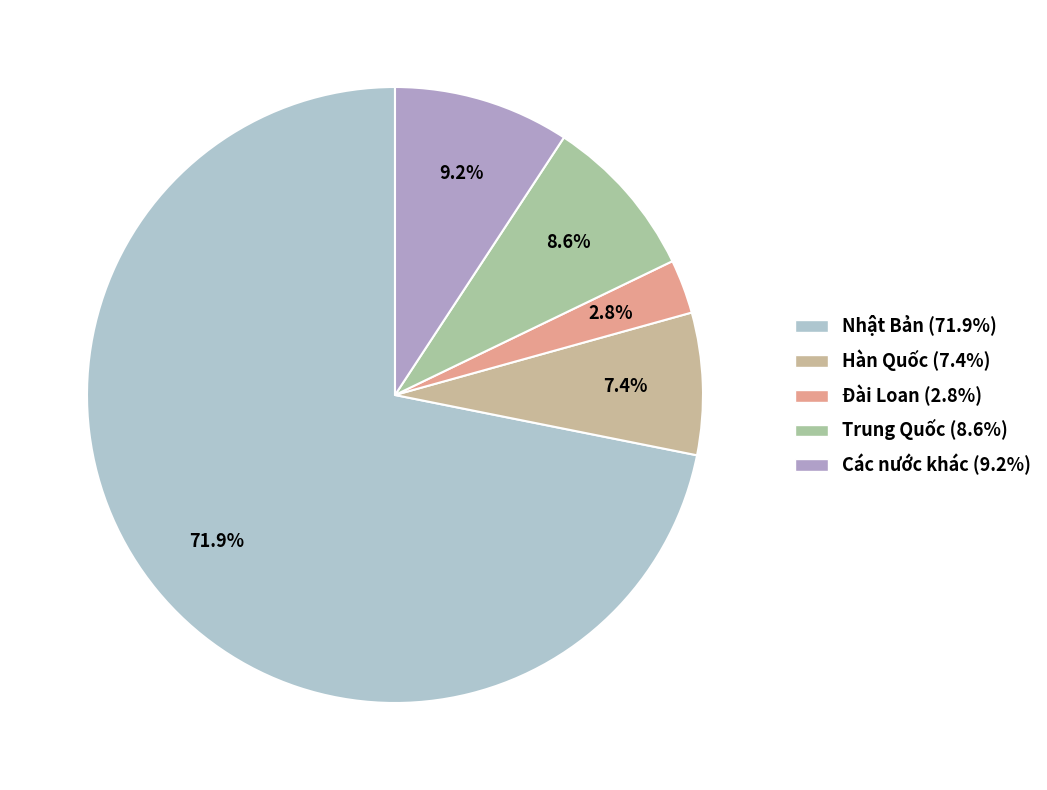

True or false: Đài Loan accounts for 10% of the total.

False